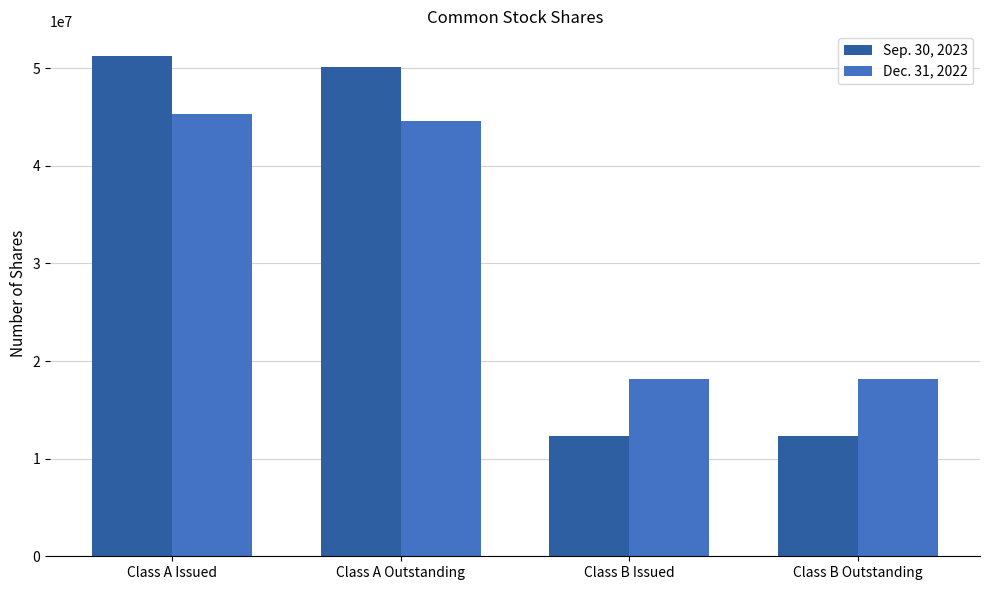

At which category is the sum across all series the highest?

Class A Issued